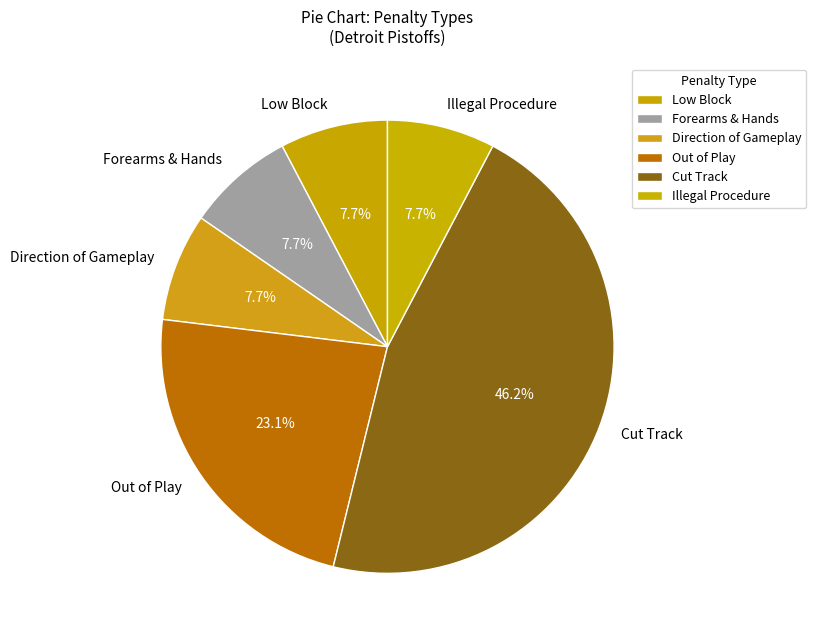

To the nearest percent, what is the difference between the largest and smallest slice percentages?

38%